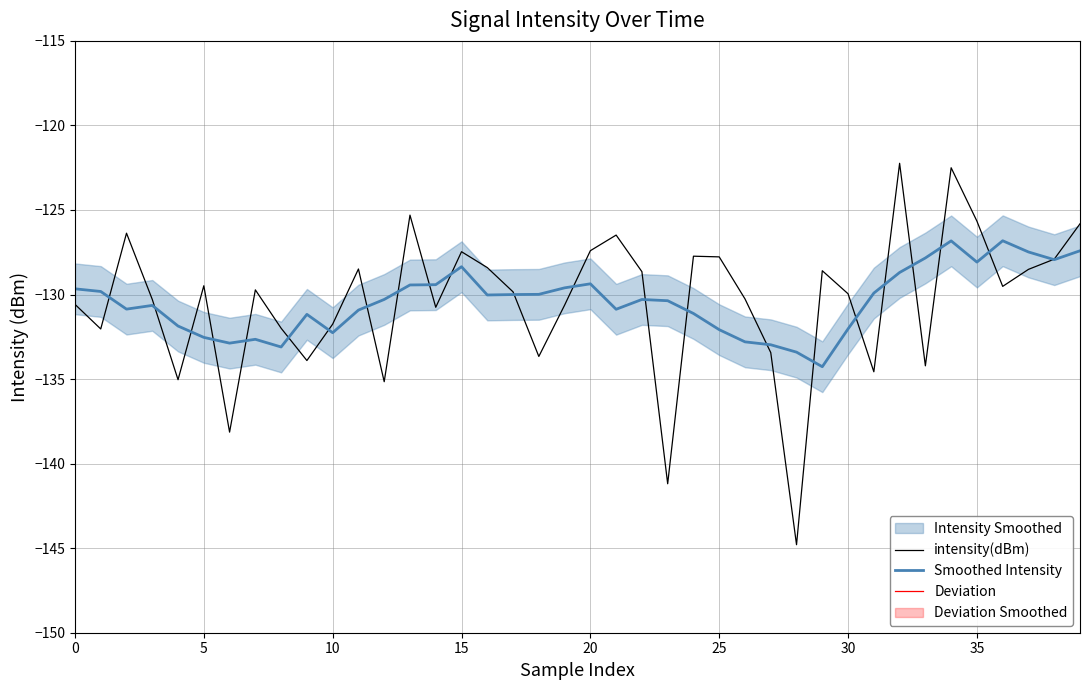

How many values in the Smoothed Intensity series are below -130?

23